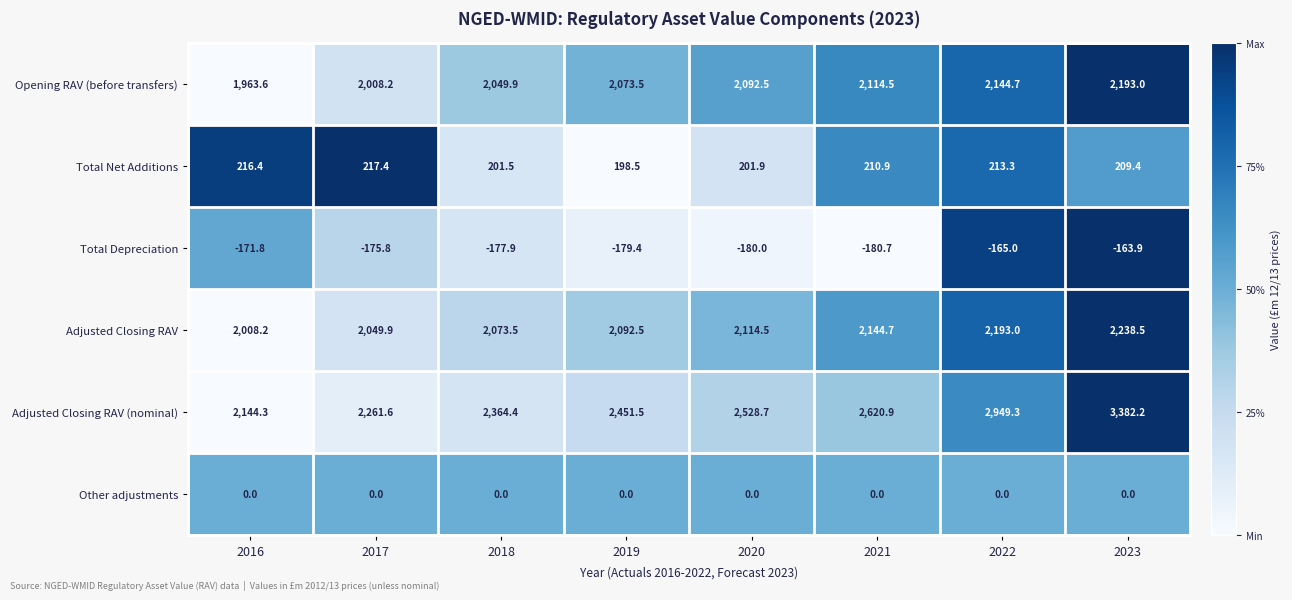

How many categories are shown in the chart?

8